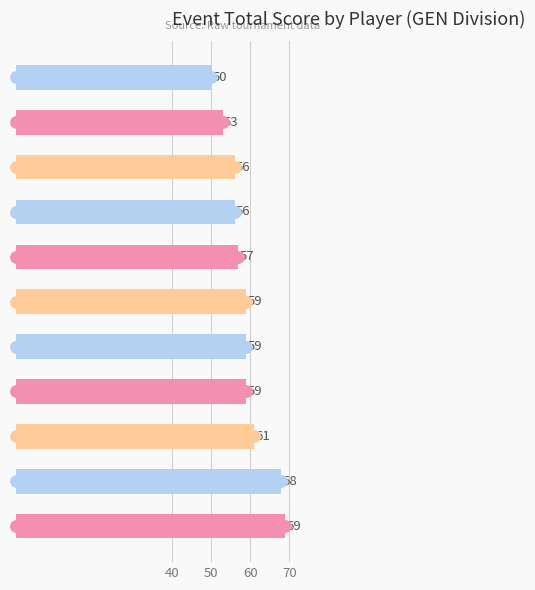

What is the label of the 11th bar from the bottom?

Todd Poehlmann